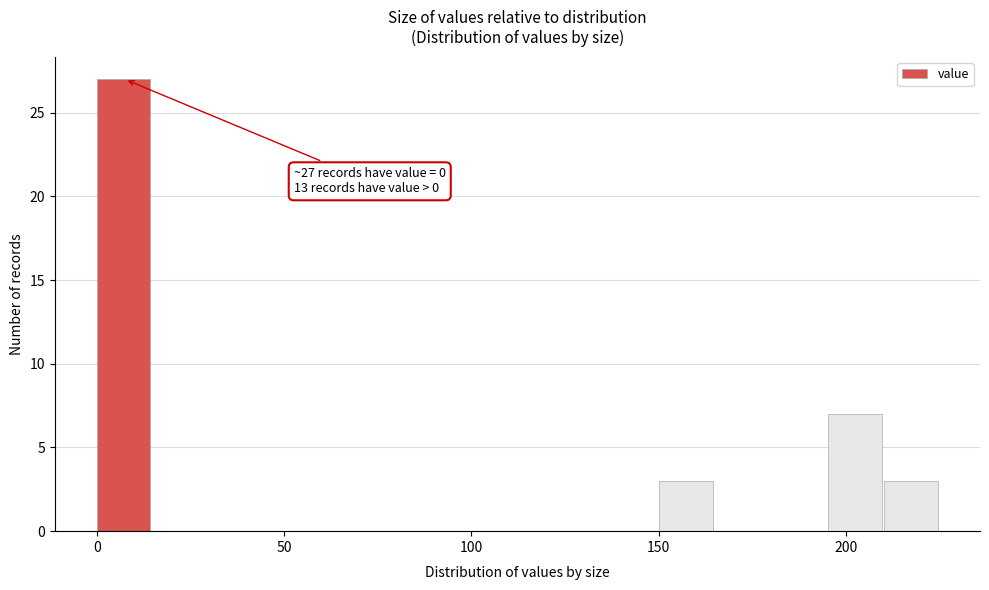

Read against the x-axis, roughly where is the centre of the tallest bar?

5